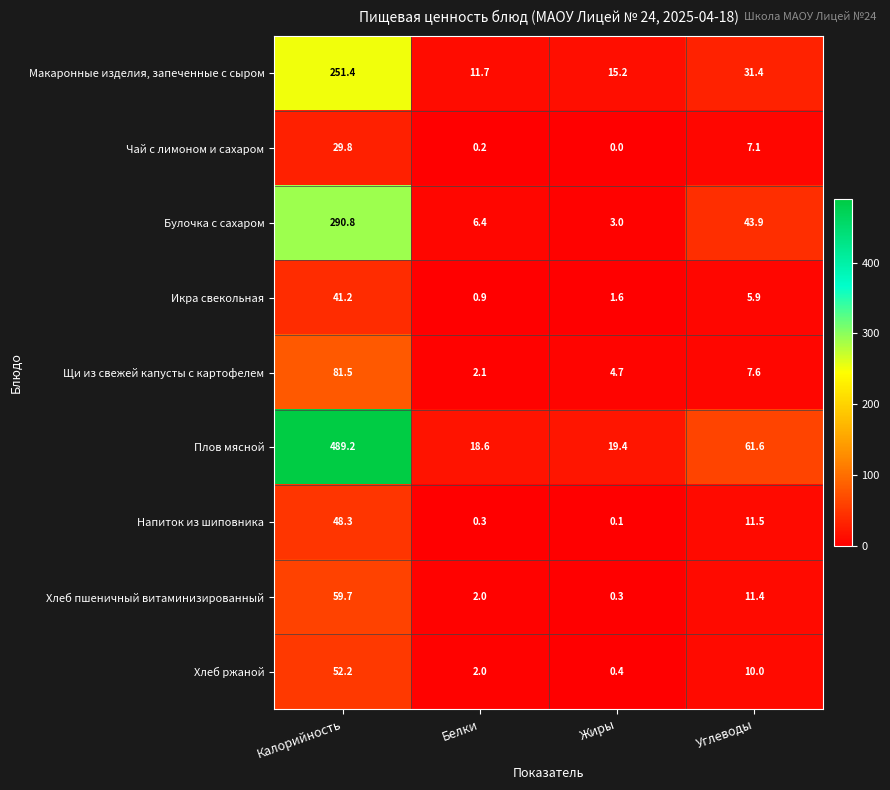

What is the sum of all Чай с лимоном и сахаром values?

37.1